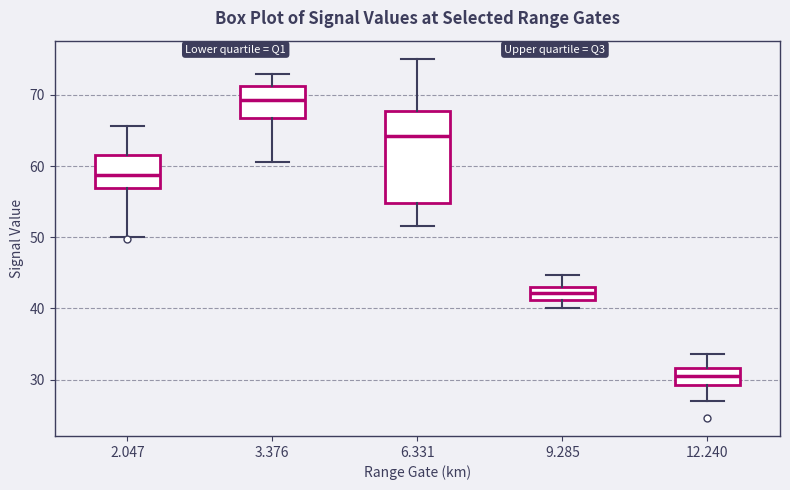

Where does the lower whisker of the box at x = 3.376 end on the y-axis? The values are not printed on the chart, so give them approximately, as read against the axis.

61